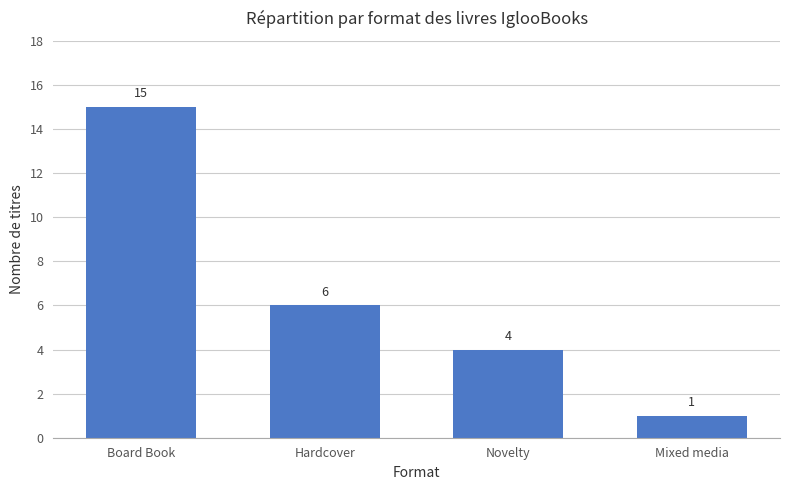

What is the change in value from Hardcover to Mixed media?

-5